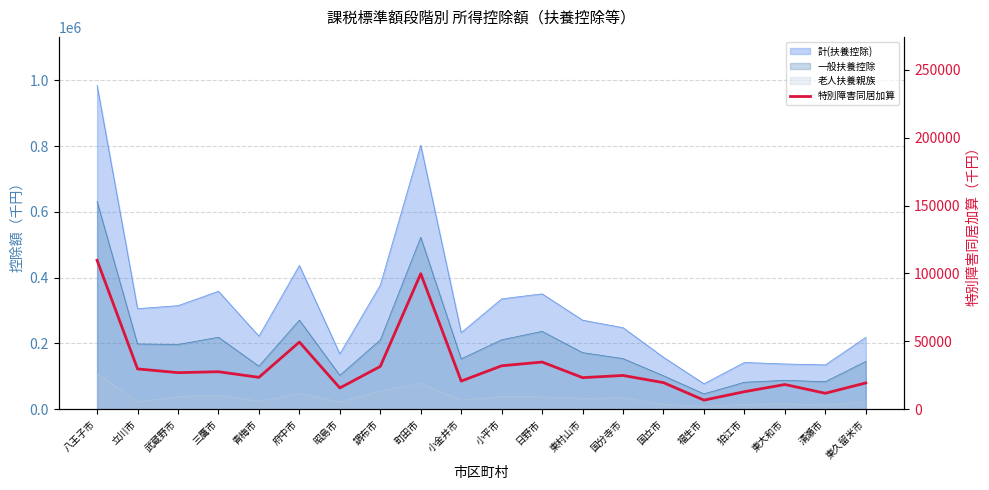

Where is the first local maximum?

三鷹市